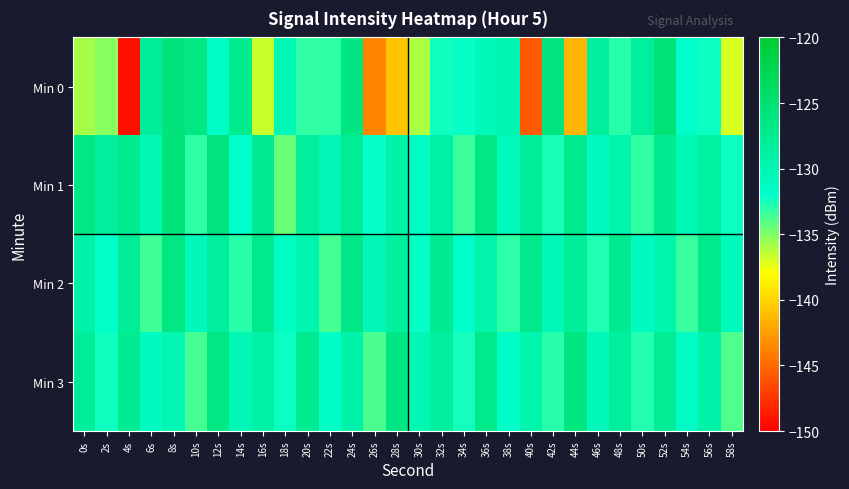

Which label corresponds to the smallest value in the chart?

4s